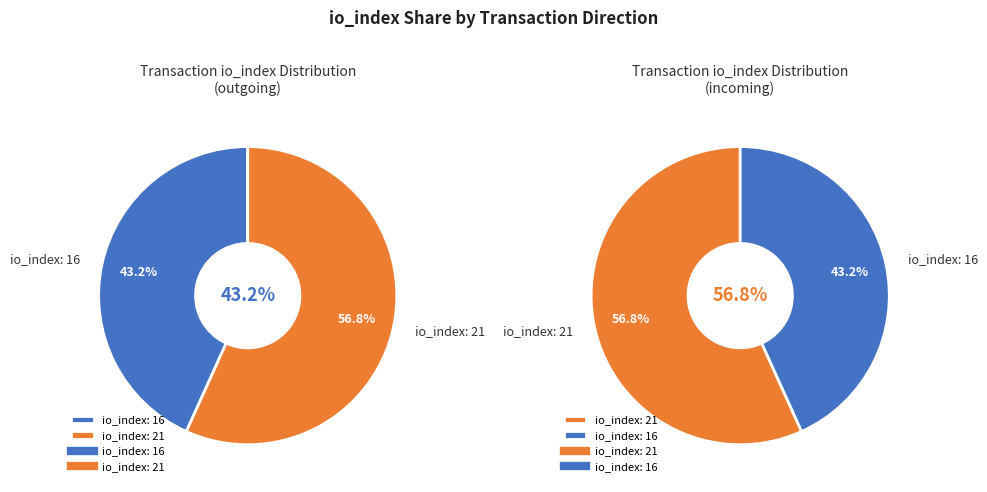

Rank the categories by value from highest to lowest.

21, 16